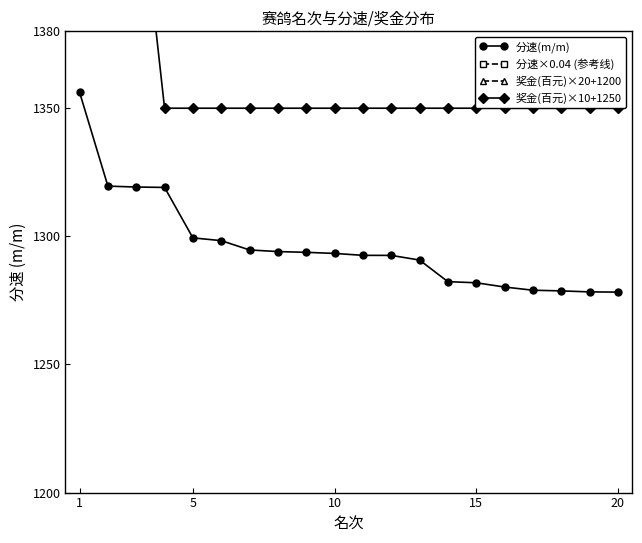

What is the minimum value for 奖金(百元)×20+1200?

1400.0